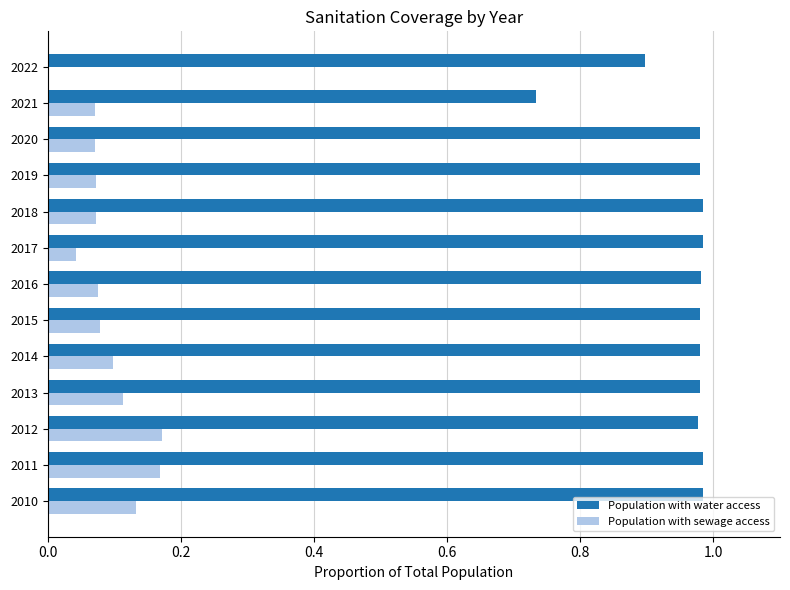

The value of Population with water access at 2022 is 0.9. True or false?

True